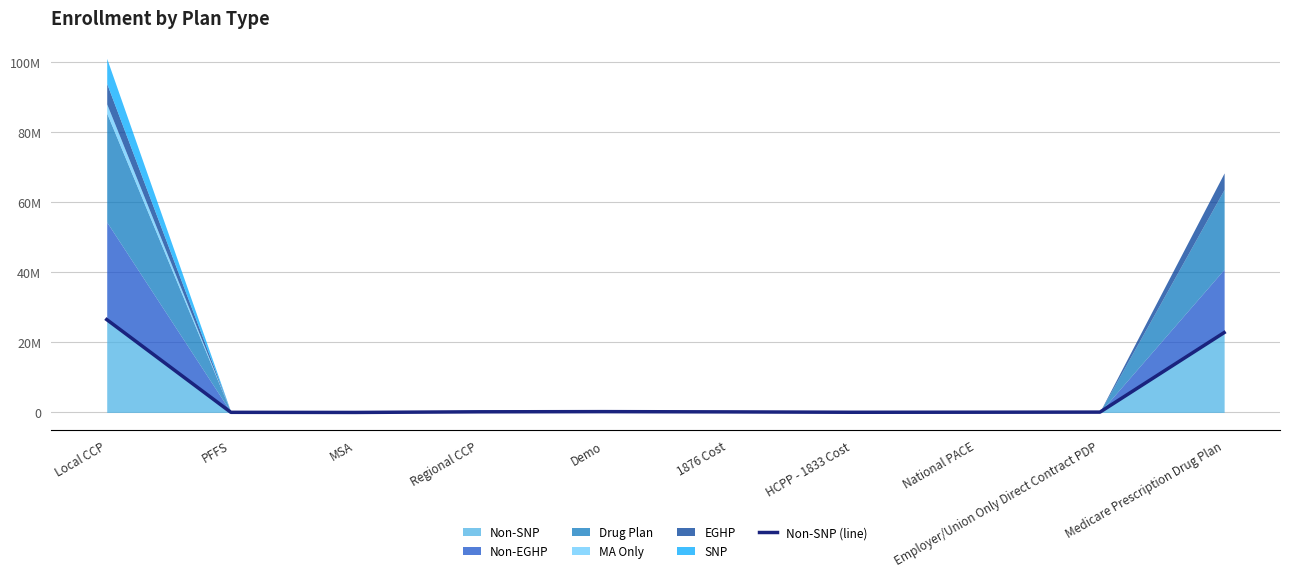

Which label corresponds to the largest value in the chart?

Local CCP